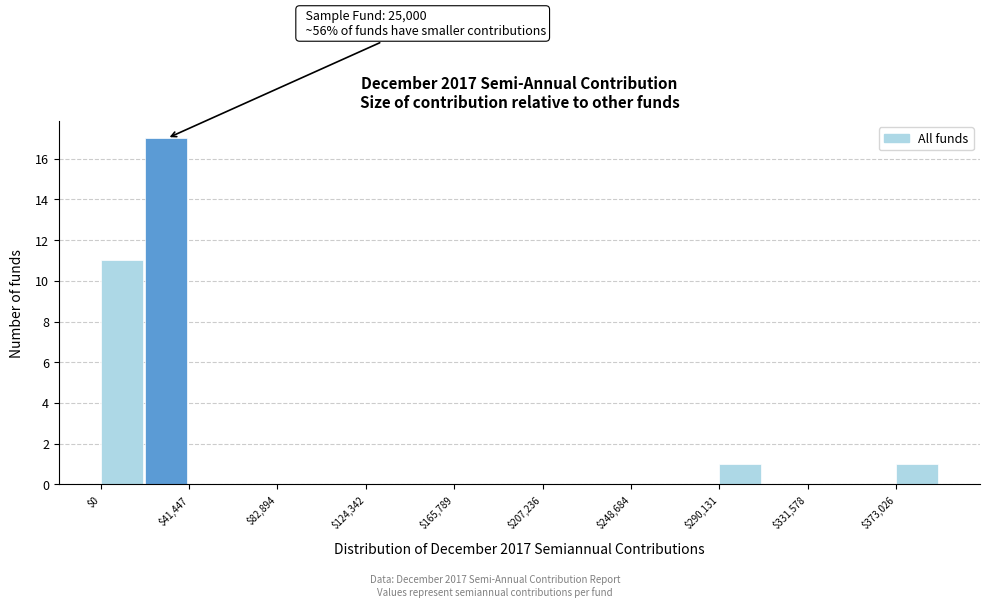

Which range on the x-axis has the tallest bar?

20000 to 40000